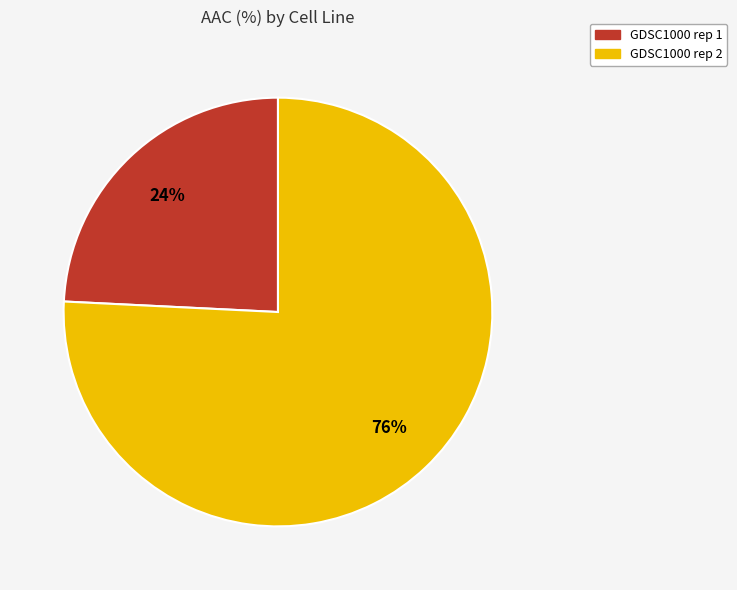

Between GDSC1000 rep 2 and GDSC1000 rep 1, which is larger?

GDSC1000 rep 2